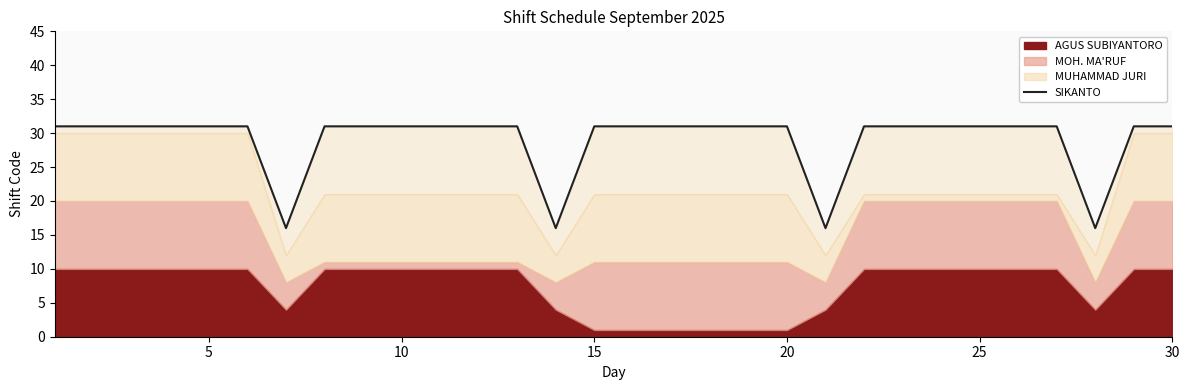

How many lines are shown in the chart?

1